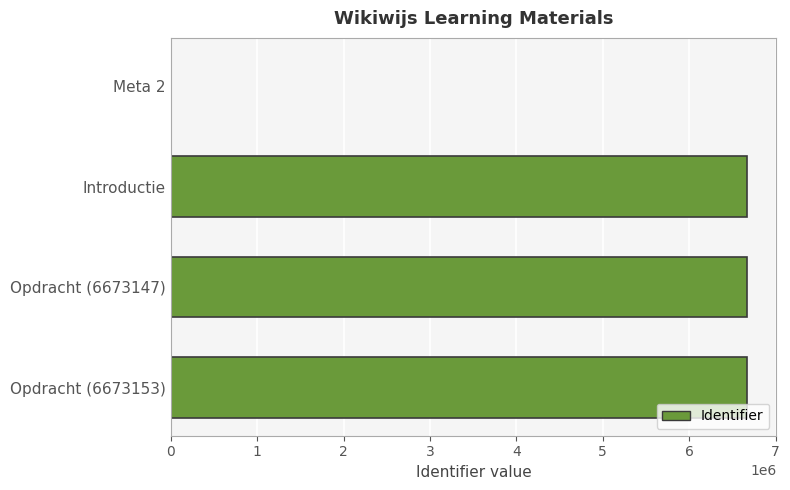

What is the change in value from Meta 2 to Opdracht (6673147)?

+6673147